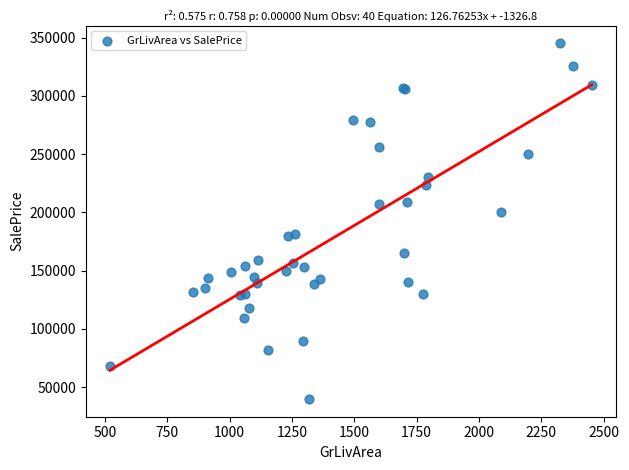

What Y value in the scatter plot is closest to 192500?

200000